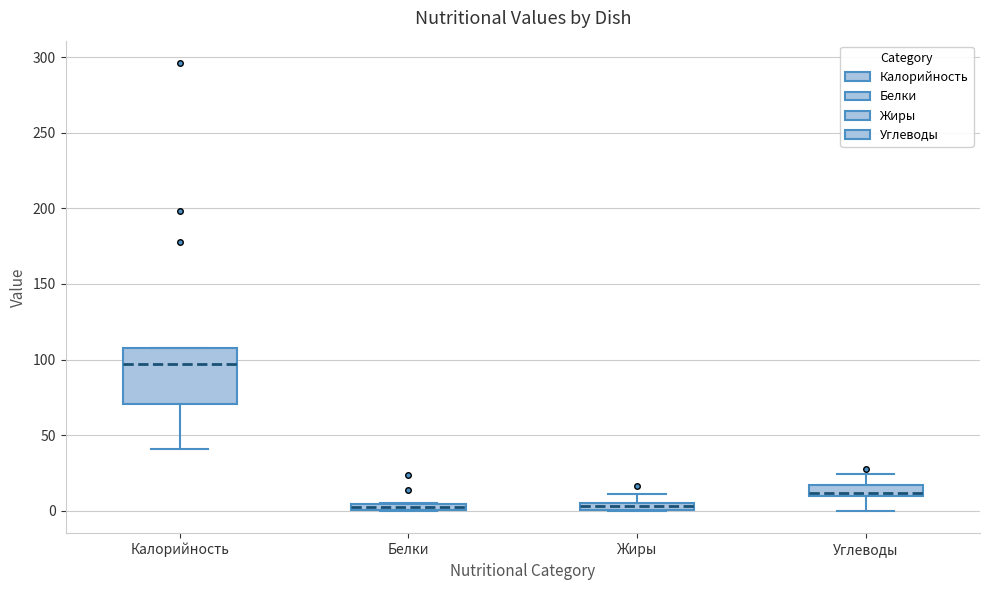

Comparing the boxes themselves (not the whiskers), which one is the tallest?

Калорийность